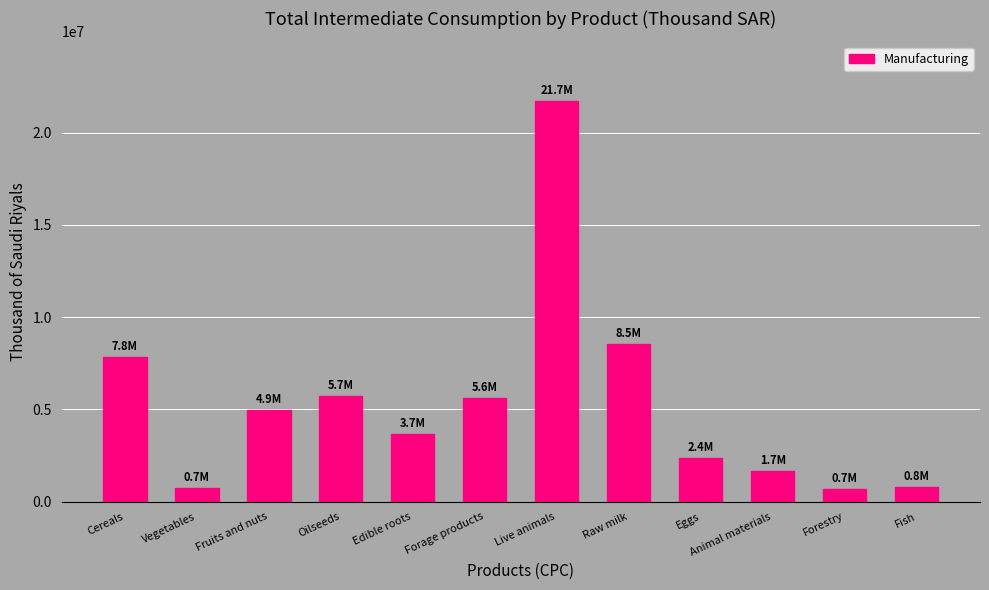

What is the smallest value displayed?

680149